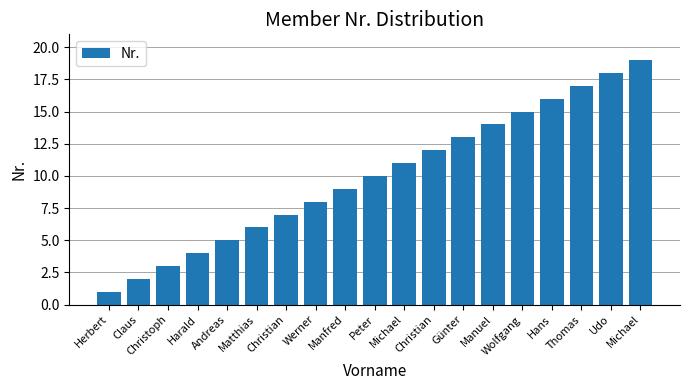

How many data points are less than 10?

9